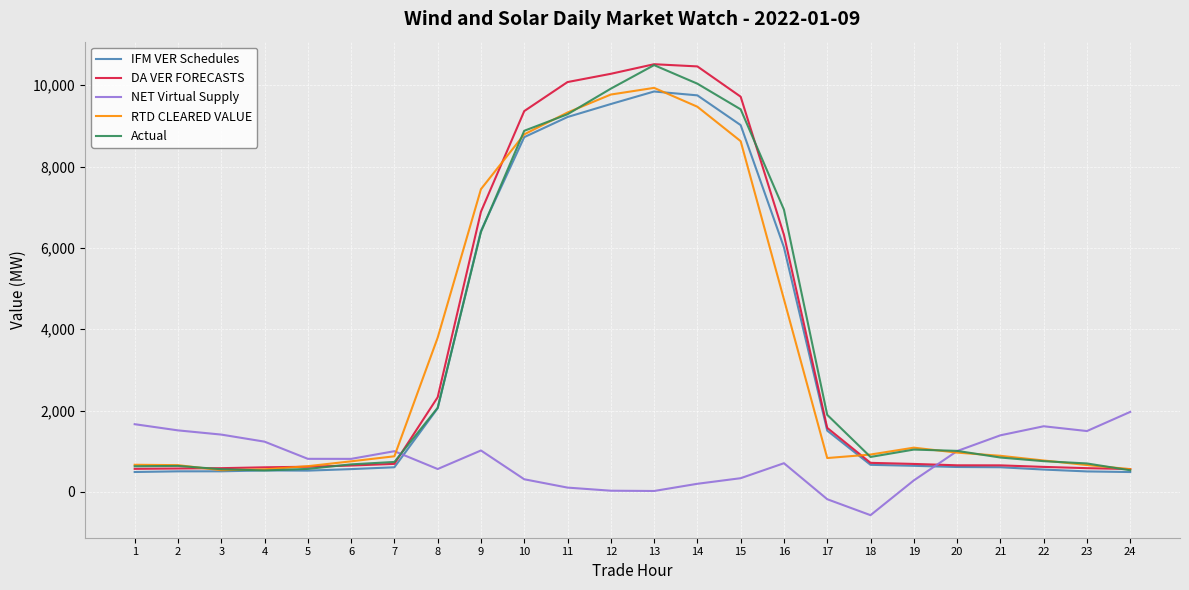

What is the total value across all series at 10?

36063.2